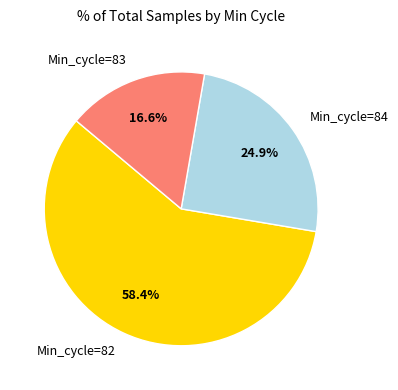

Do Min_cycle=84 and Min_cycle=82 together represent more than half of the pie?

Yes